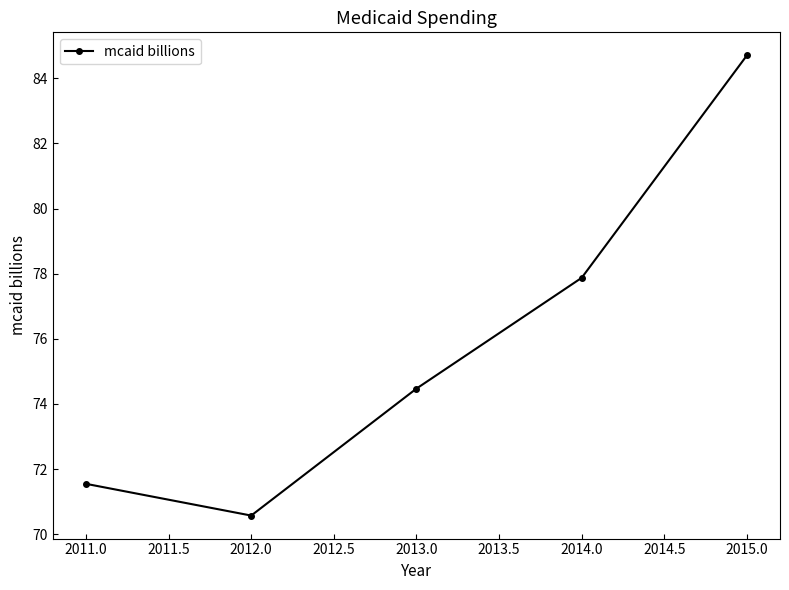

Reading left to right, extract all data points from this chart.

71.5	70.6	74.5	77.9	84.7